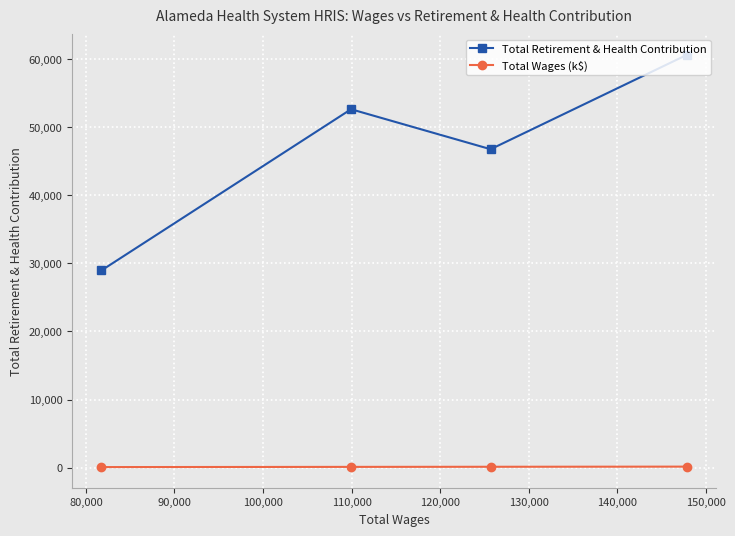

What is the value of the Total Retirement & Health Contribution point at the 2nd from the left?

52636.0